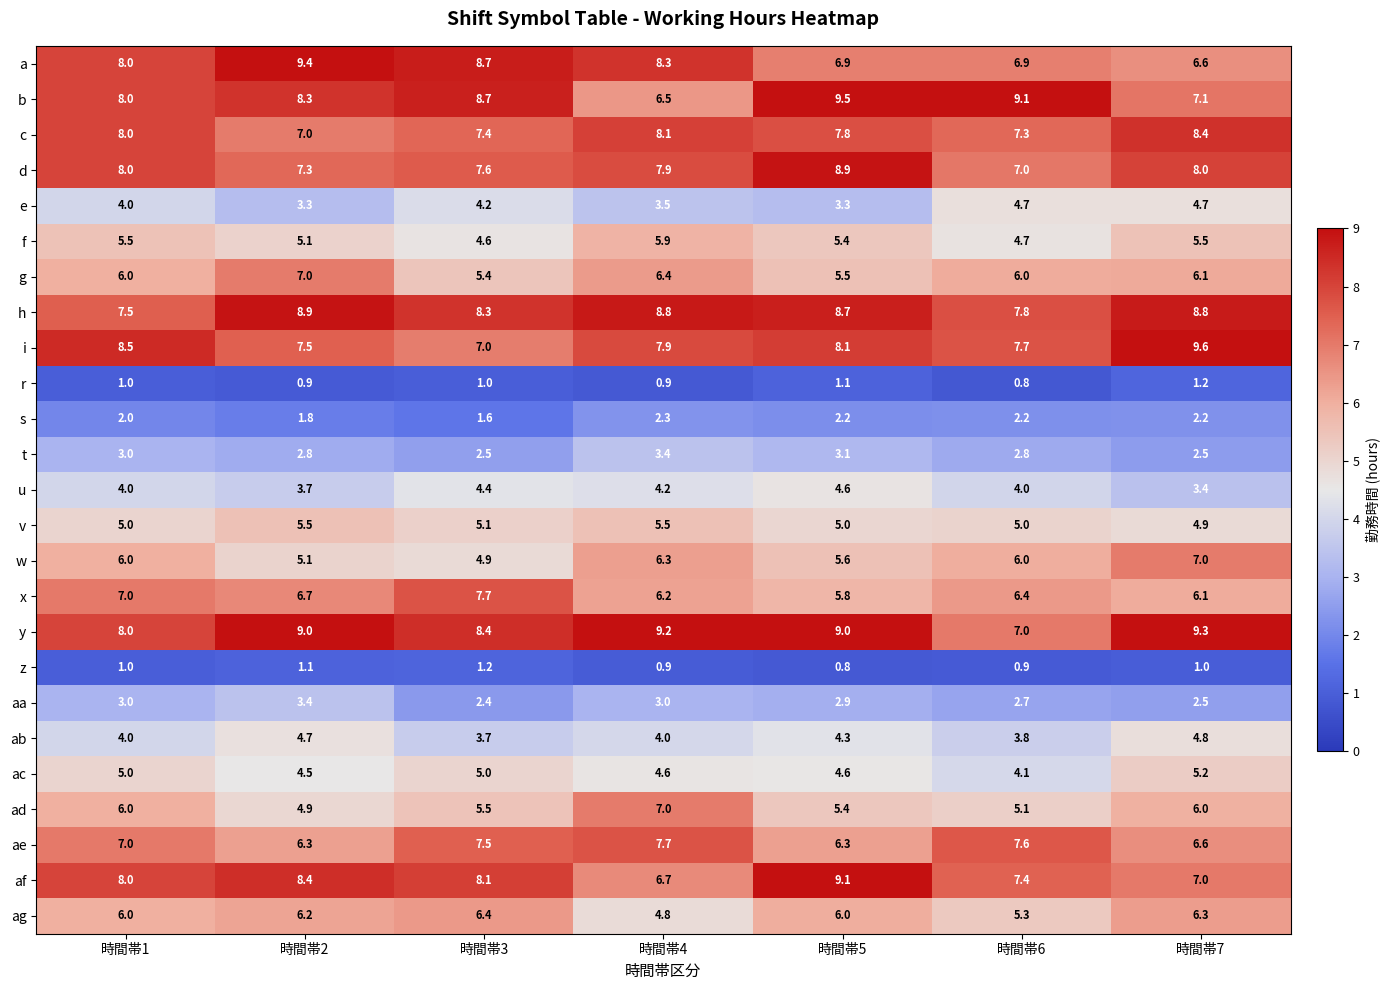

What is the difference between the highest and lowest values at 時間帯2?

8.5